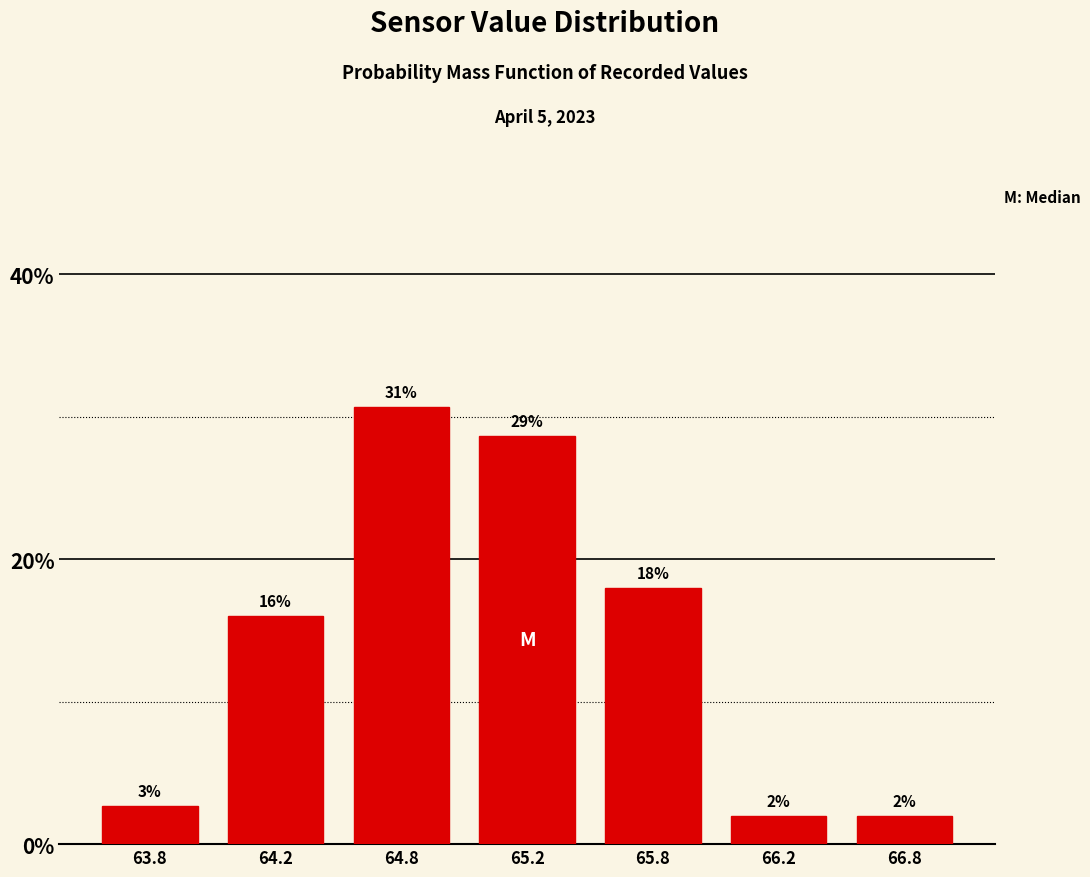

What position from the left is 64.2?

2